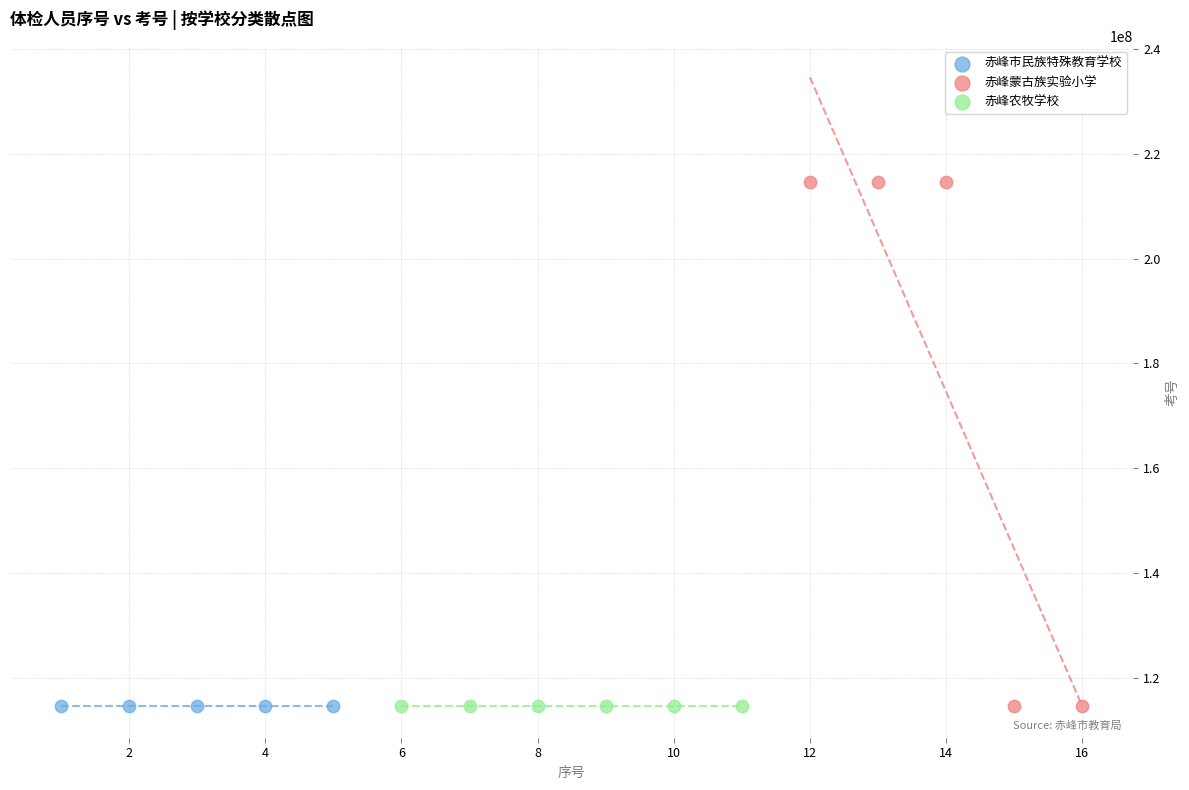

Which series reaches the maximum Y coordinate?

赤峰蒙古族实验小学